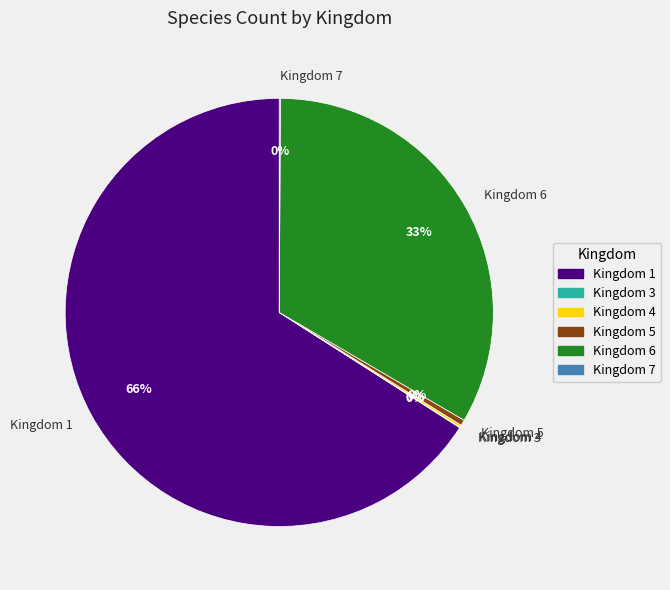

Which category accounts for the majority?

Kingdom 1